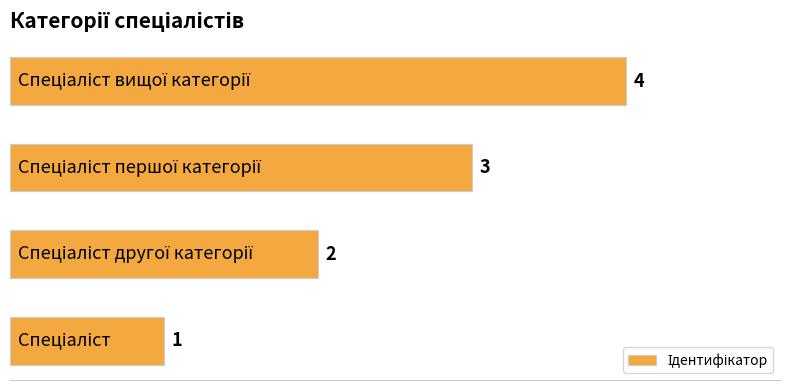

What is the greatest value displayed?

4